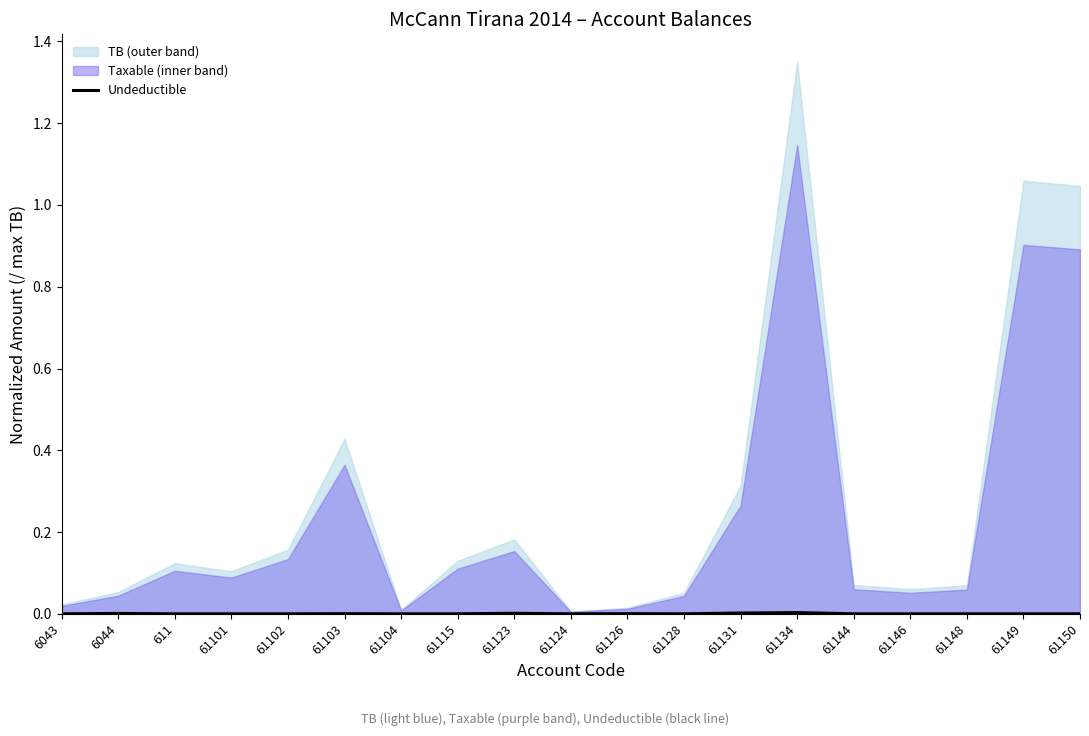

Which category has the highest value across all series?

61134